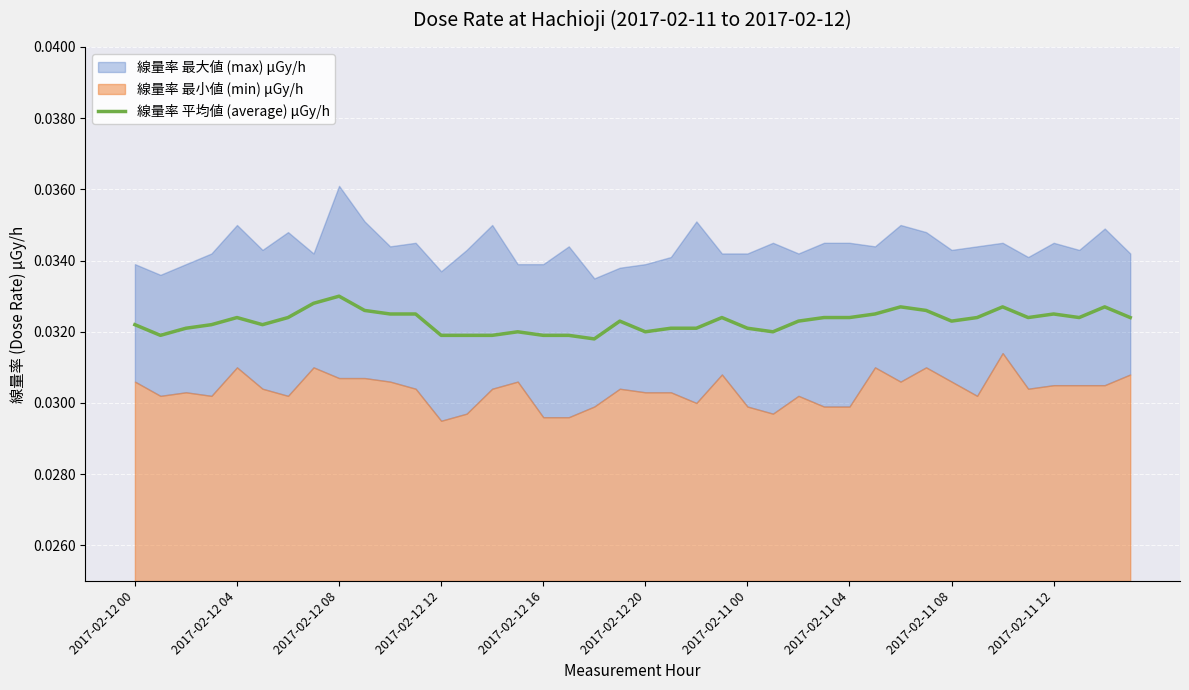

True or false: the data shows 0.0 at 35.

False